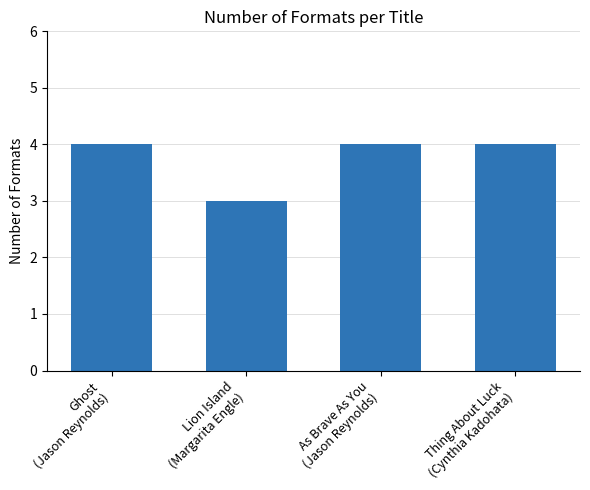

Read the value at Thing About Luck
(Cynthia Kadohata).

4